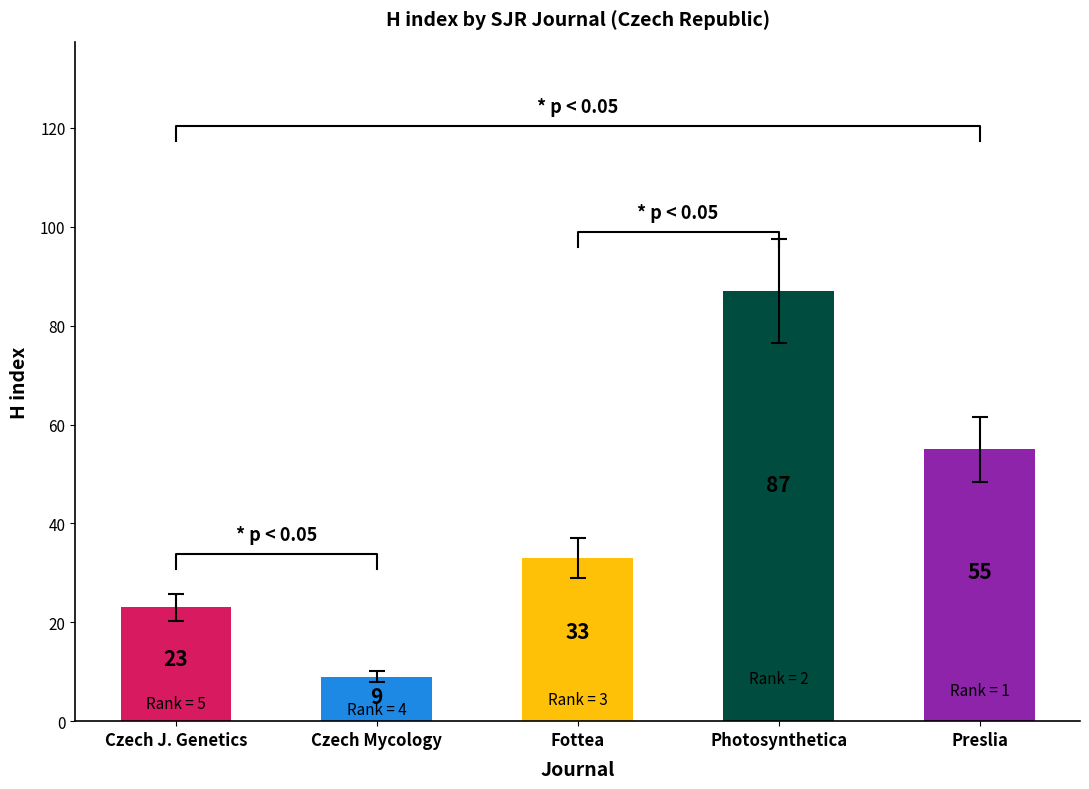

Is it true that Total Docs. (2023) equals 5 at Czech Mycology?

False